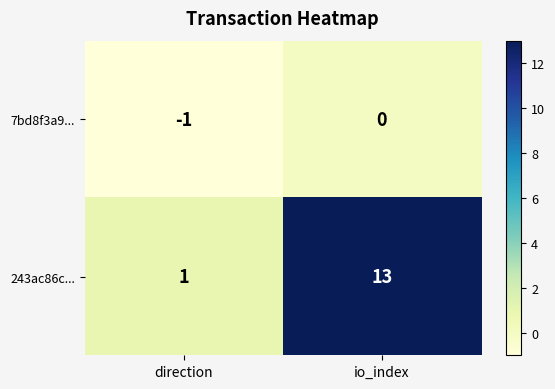

At which category is the sum across all series the highest?

io_index